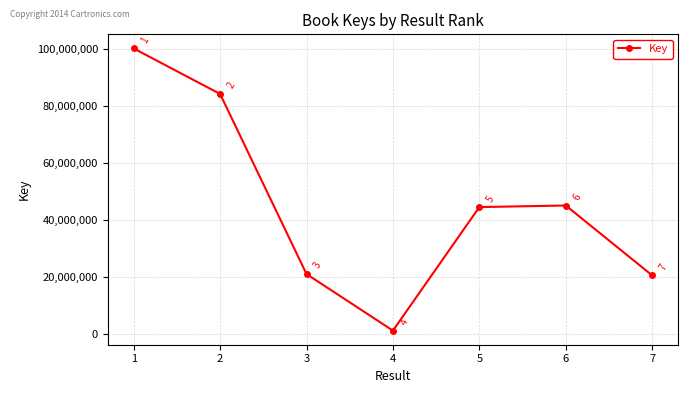

What is the difference between the values at 2 and 5?

39765017